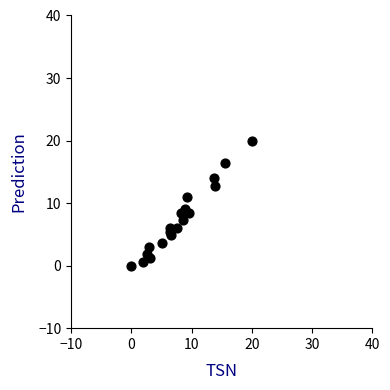

List the coordinates of all points as (X, Y) pairs, reading left to right.

(0.0, 0.0)  (1.9, 0.6)  (2.5, 1.8)  (2.9, 3.0)  (3.2, 1.2)  (5.1, 3.6)  (6.3, 5.5)  (6.3, 6.1)  (6.7, 4.8)  (7.6, 6.1)  (8.3, 8.5)  (8.6, 7.3)  (8.9, 8.5)  (8.9, 9.1)  (9.2, 10.9)  (9.5, 8.5)  (13.7, 13.9)  (14.0, 12.7)  (15.6, 16.4)  (20.0, 20.0)